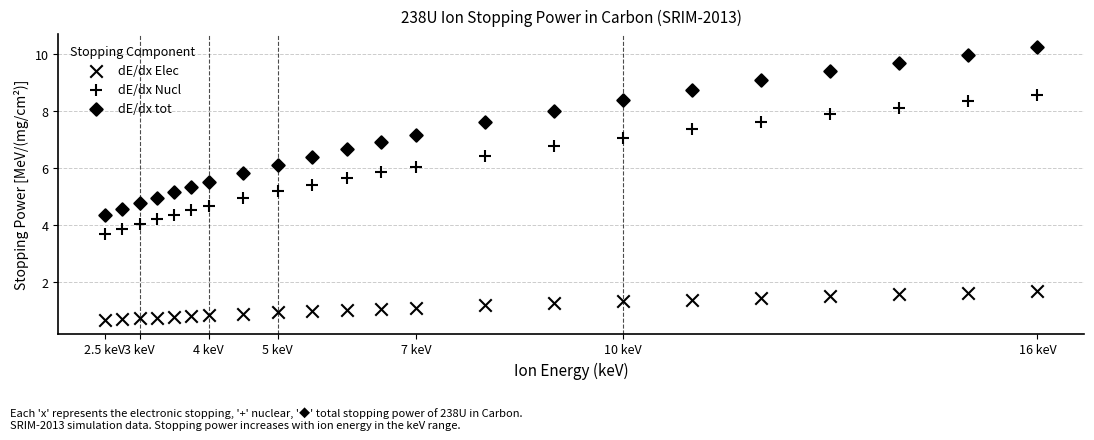

How many data points are displayed?

66